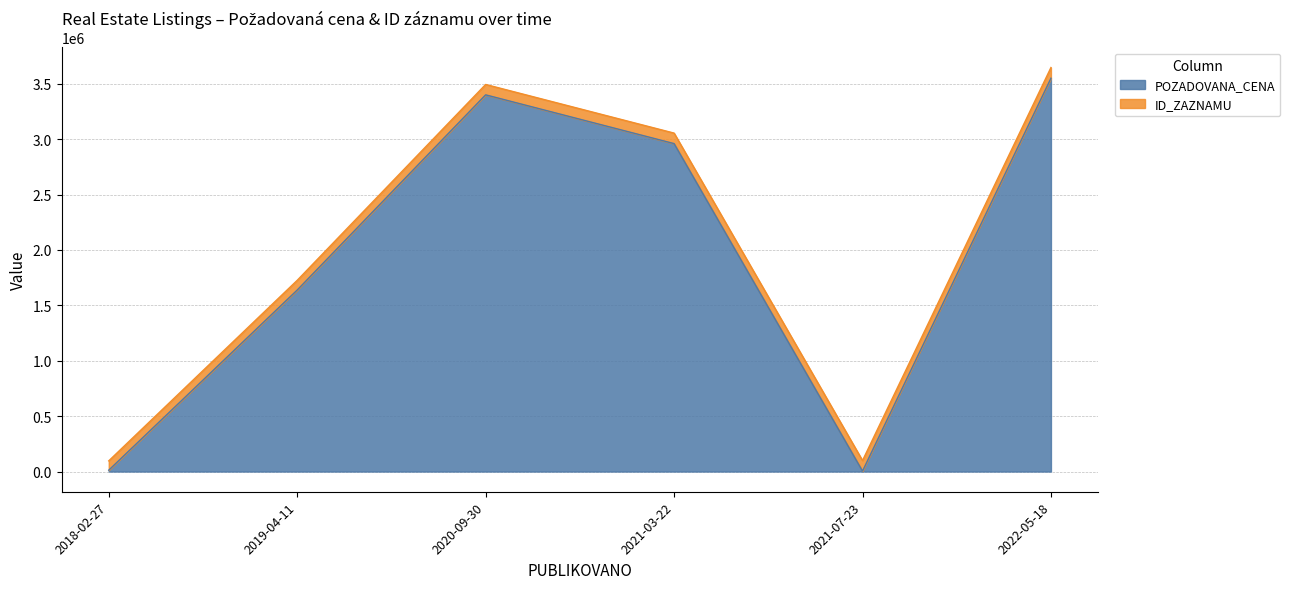

Count the number of categories in the chart.

6